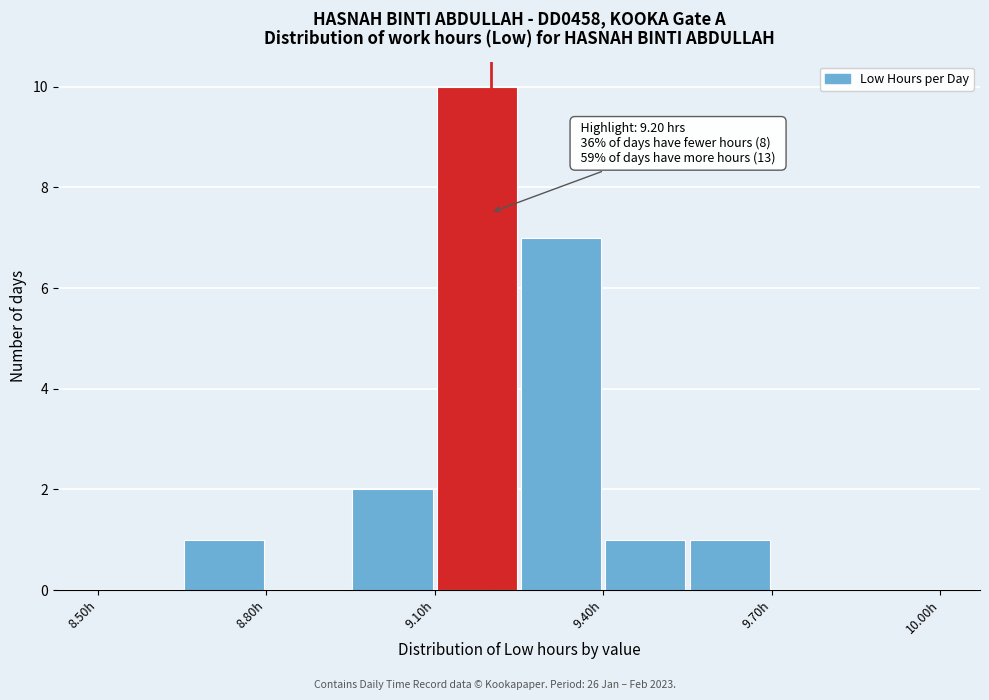

Read against the x-axis, roughly where is the centre of the tallest bar?

9.20